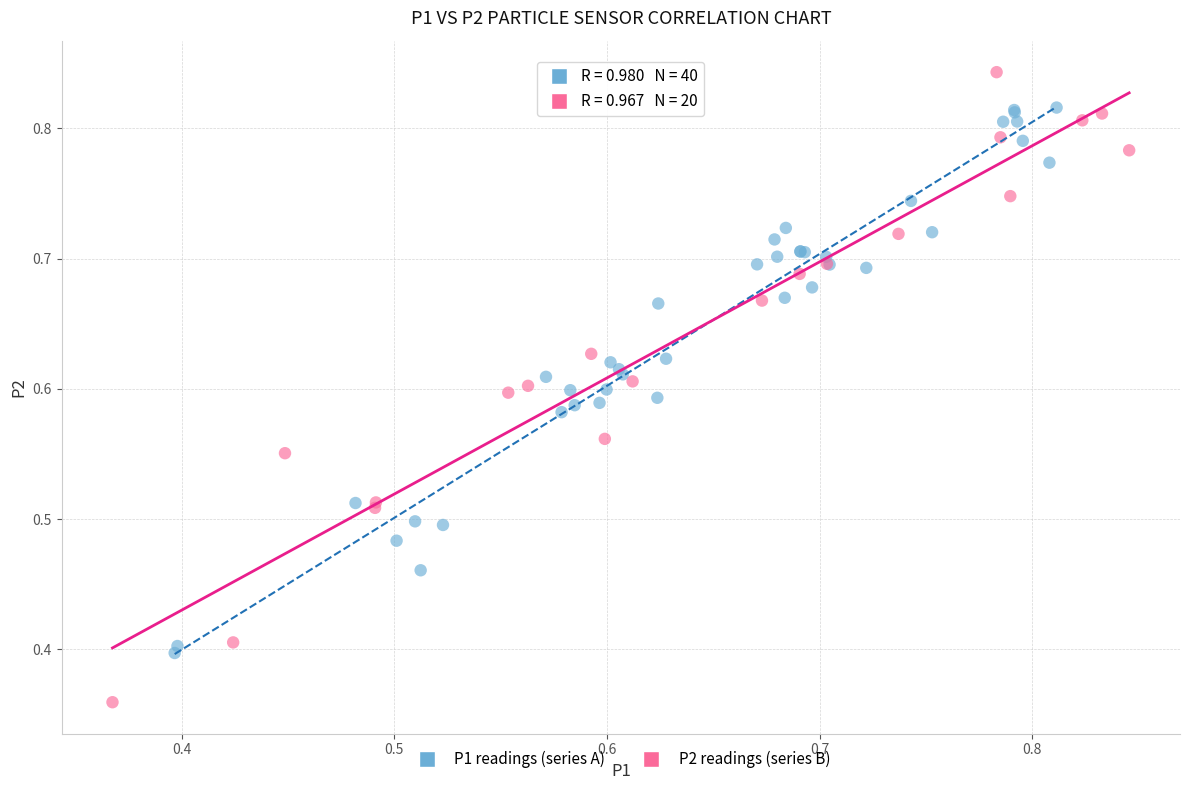

Which series has the widest spread of Y values?

P2 readings (series B)